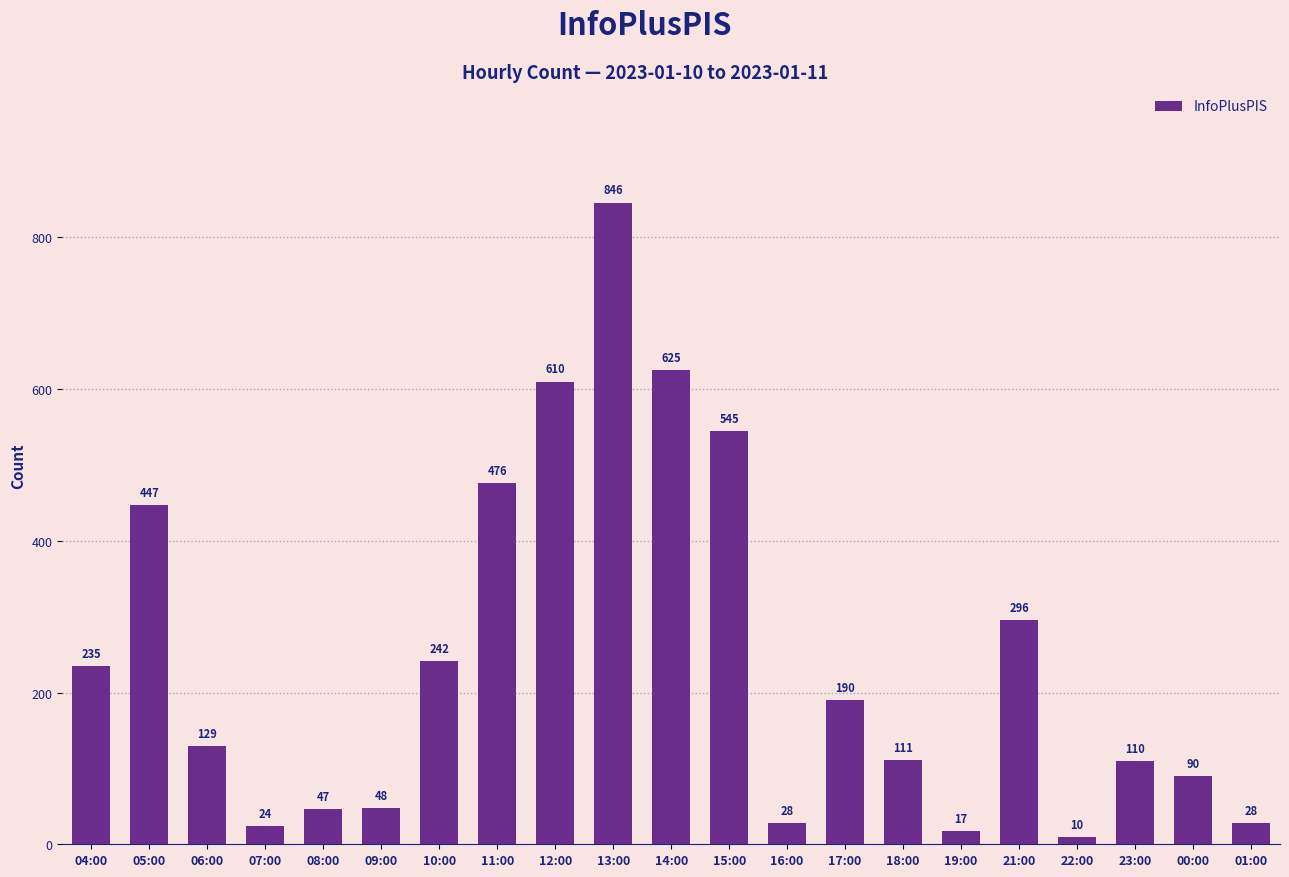

What is the sum of all values?

5154